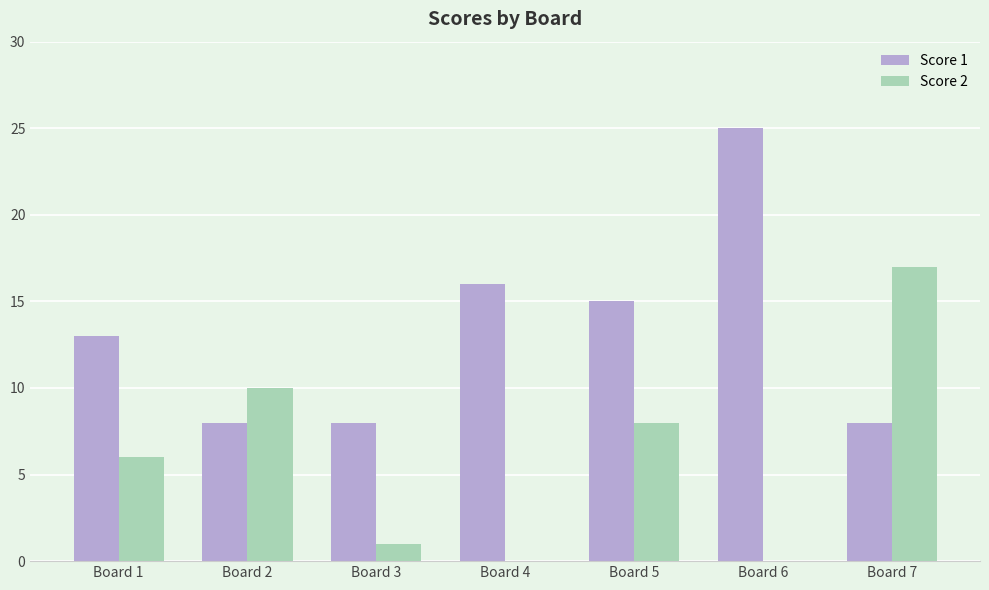

Is it true that Score 1 equals 16 at Board 4?

True